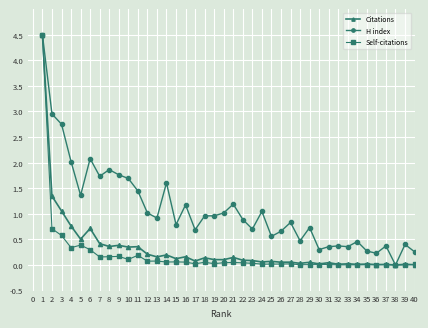

What is the greatest value displayed?

4.5